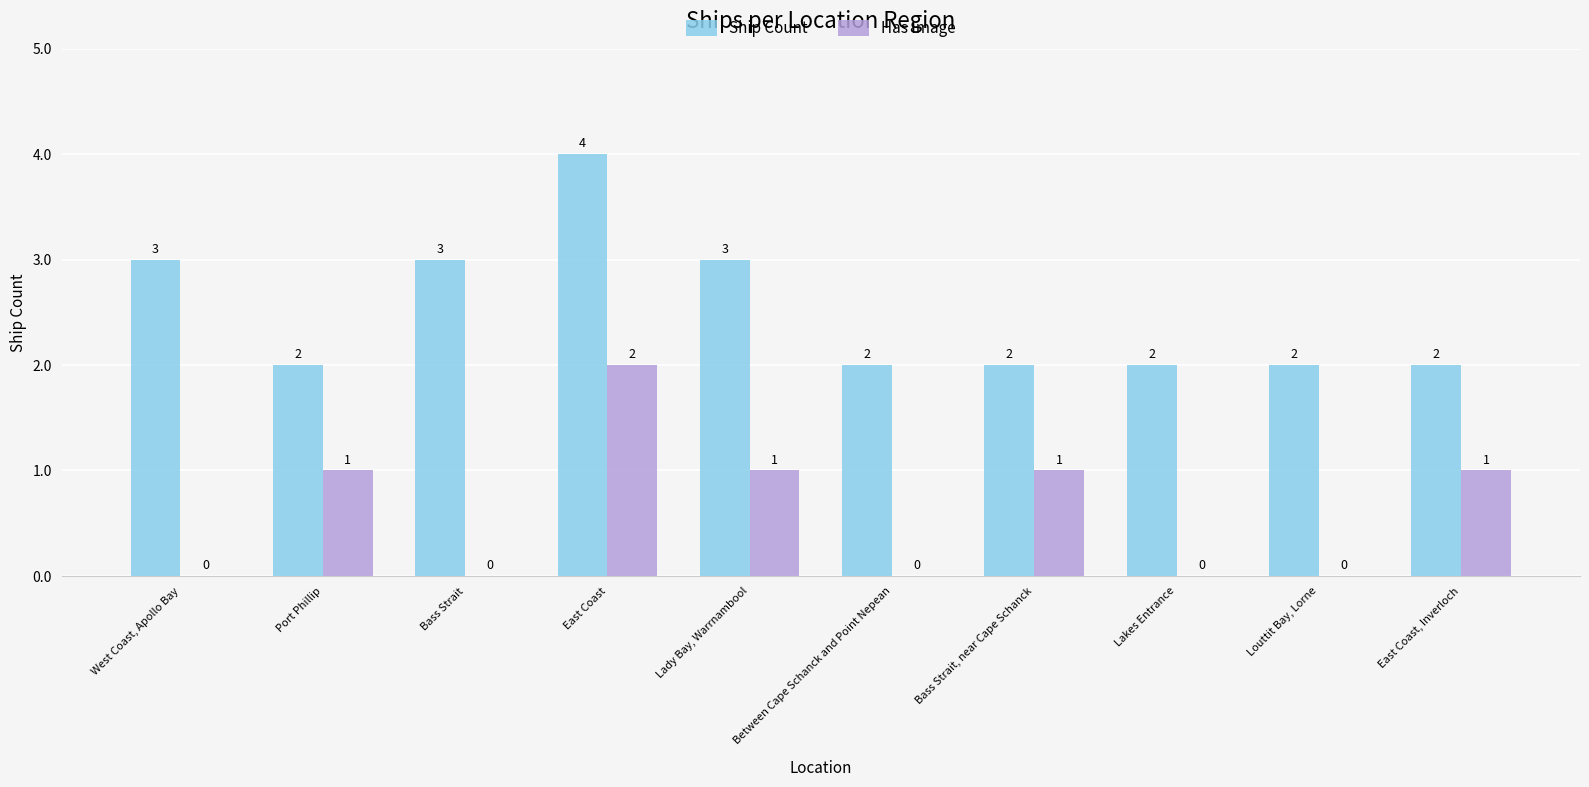

Is the value of Ship Count at Bass Strait greater than the value of Has Image at Port Phillip?

Yes